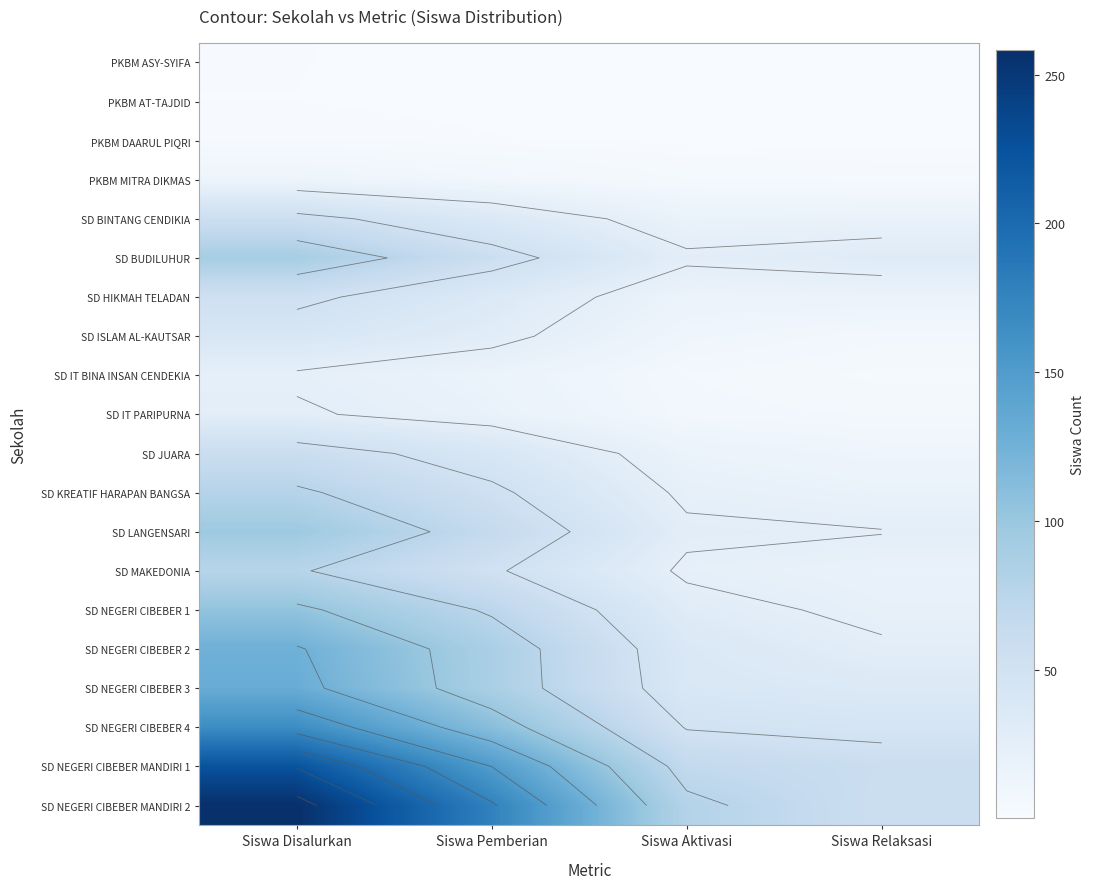

Which series has the widest spread of values?

SD NEGERI CIBEBER MANDIRI 2